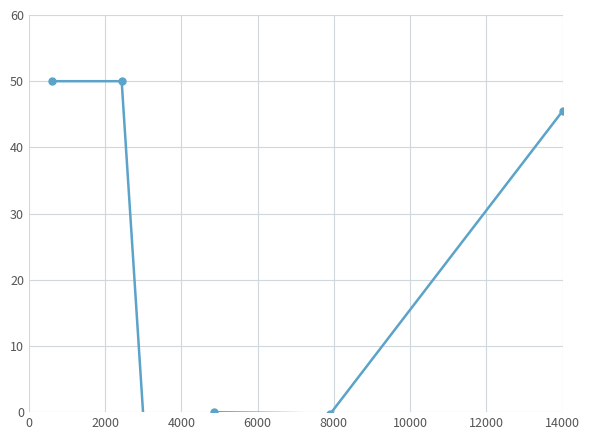

The value at 2000 is 72.2. True or false?

False